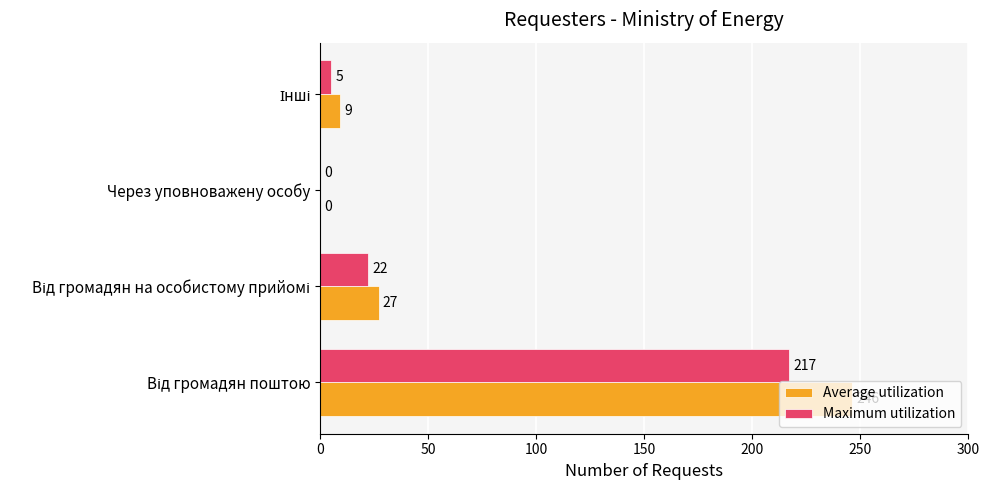

What is the maximum value shown in the chart?

246